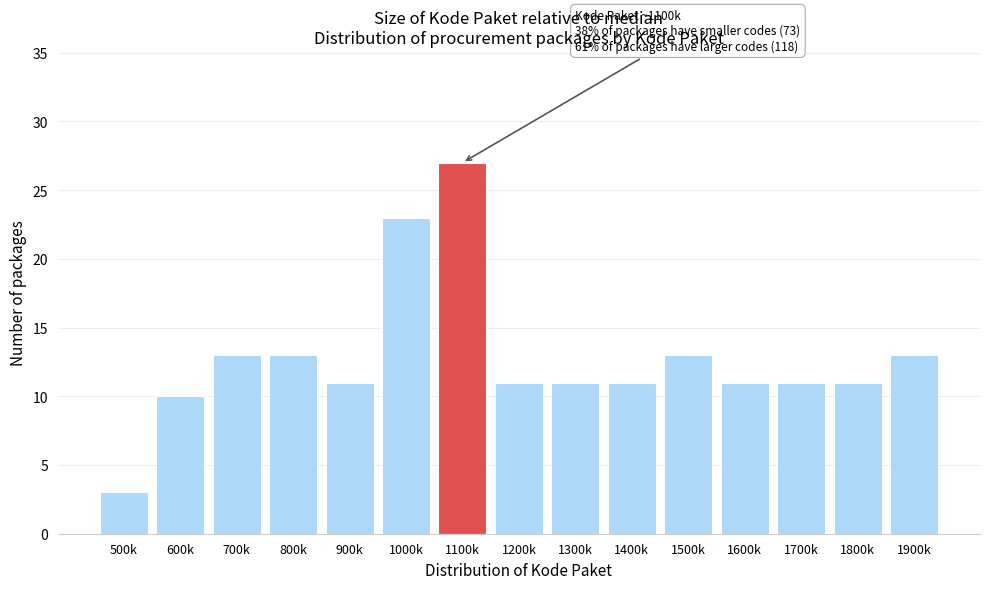

Reading right to left, what are all the values shown in this chart?

1900k=13	1800k=11	1700k=11	1600k=11	1500k=13	1400k=11	1300k=11	1200k=11	1100k=27	1000k=23	900k=11	800k=13	700k=13	600k=10	500k=3